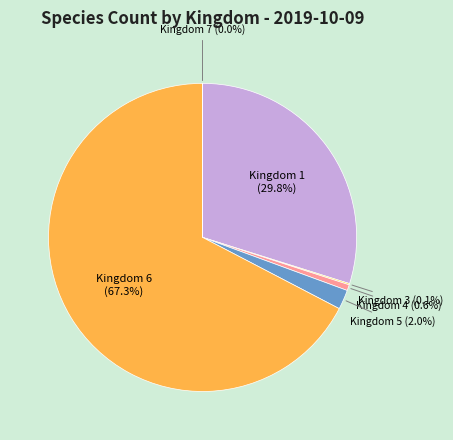

What is the largest slice in the pie chart?

Kingdom 6 (67.3%)